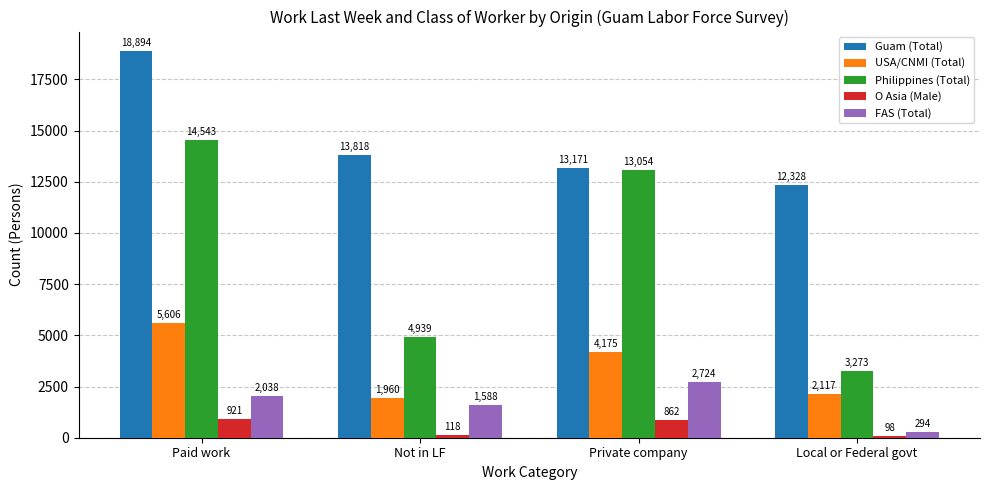

At which label does O Asia (Male) first exceed 862?

Paid work